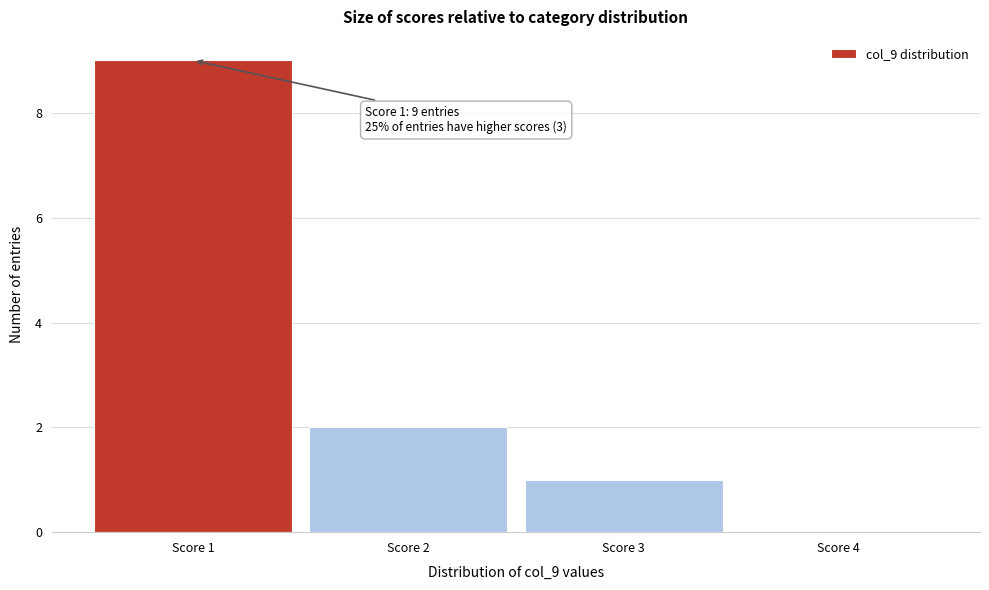

Which range on the x-axis has the tallest bar?

0.5 to 1.5